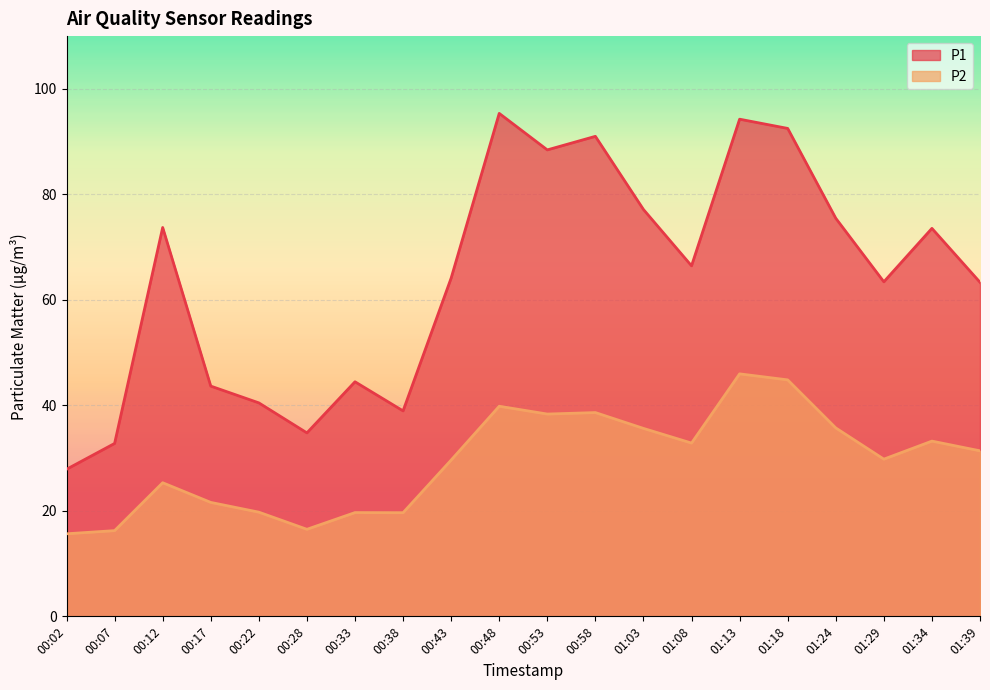

True or false: P2 and P1 cross at least once.

False